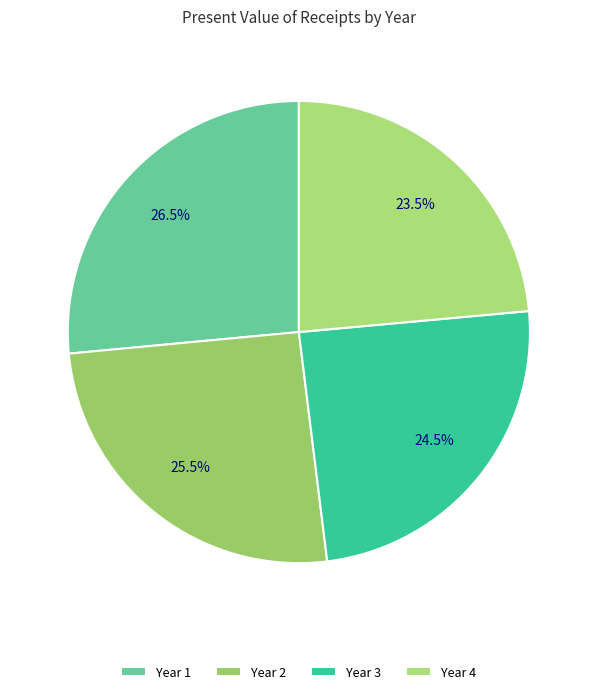

Count the number of slices in the pie.

4